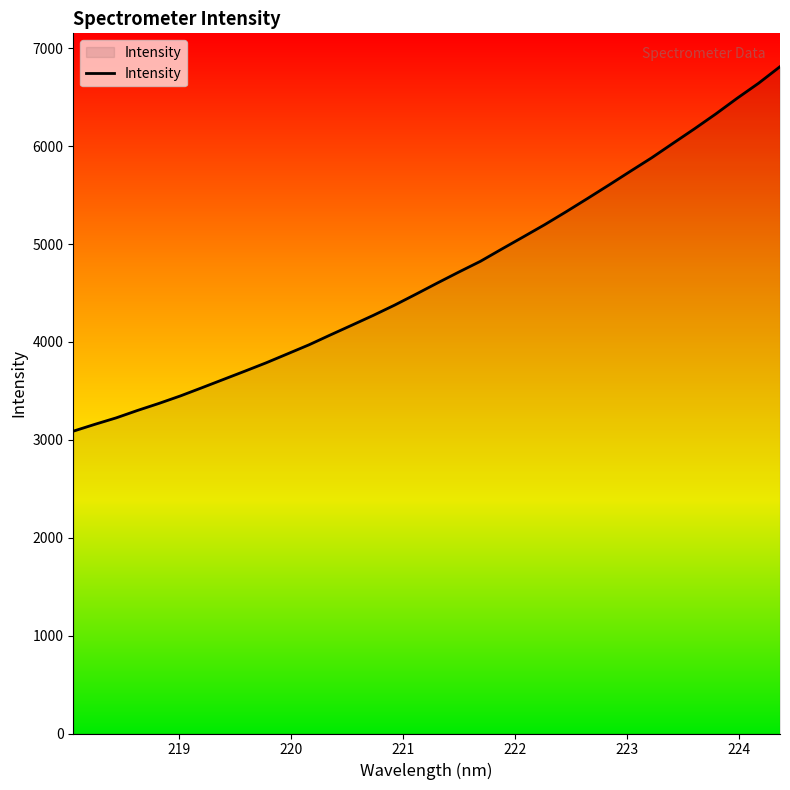

What is the greatest value displayed?

6811.8